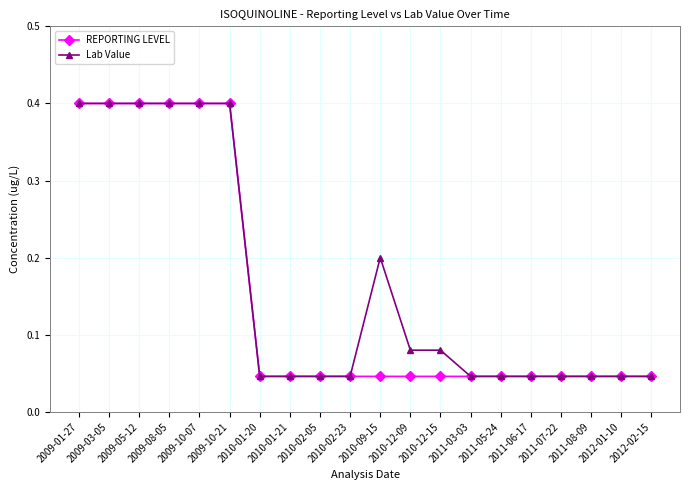

What is the label of the 7th point from the left?

2010-01-20